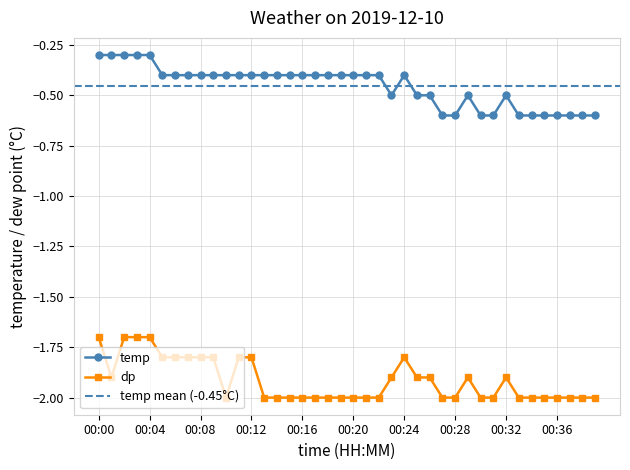

Between 00:18 and 00:38, which series saw the biggest shift?

temp